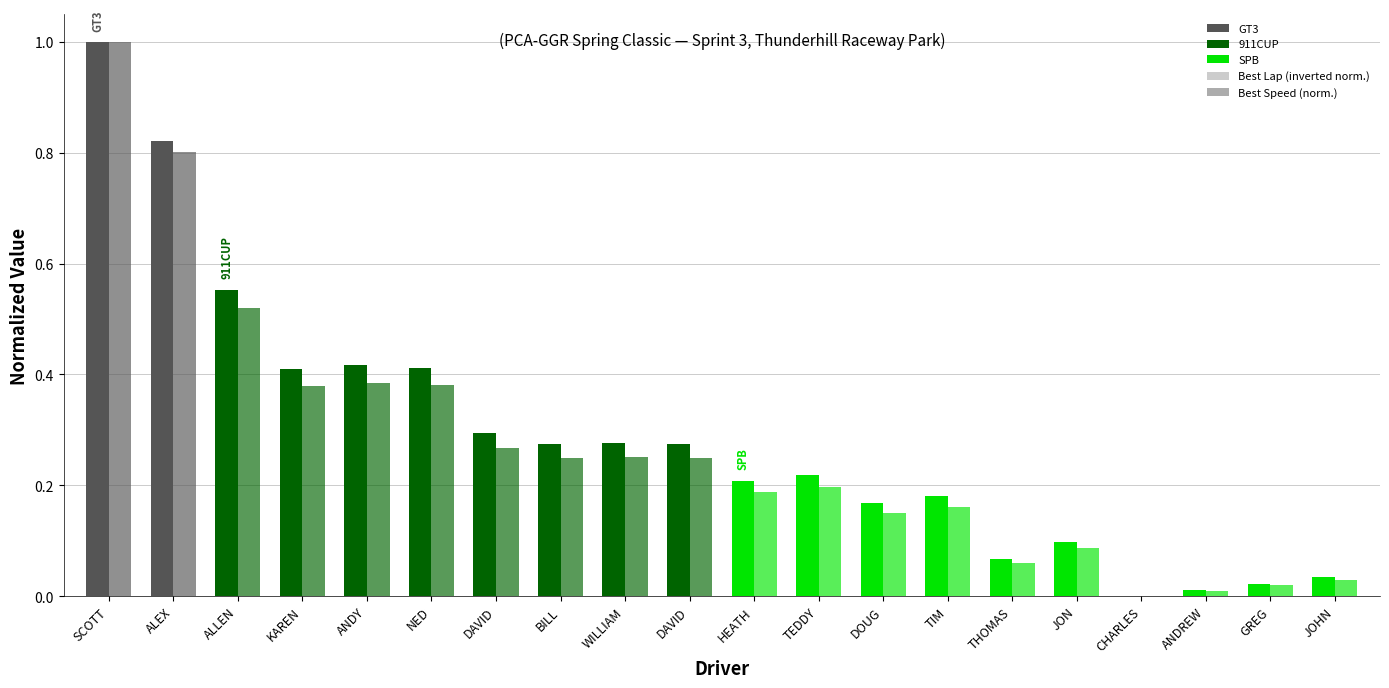

How many categories are shown in the chart?

20